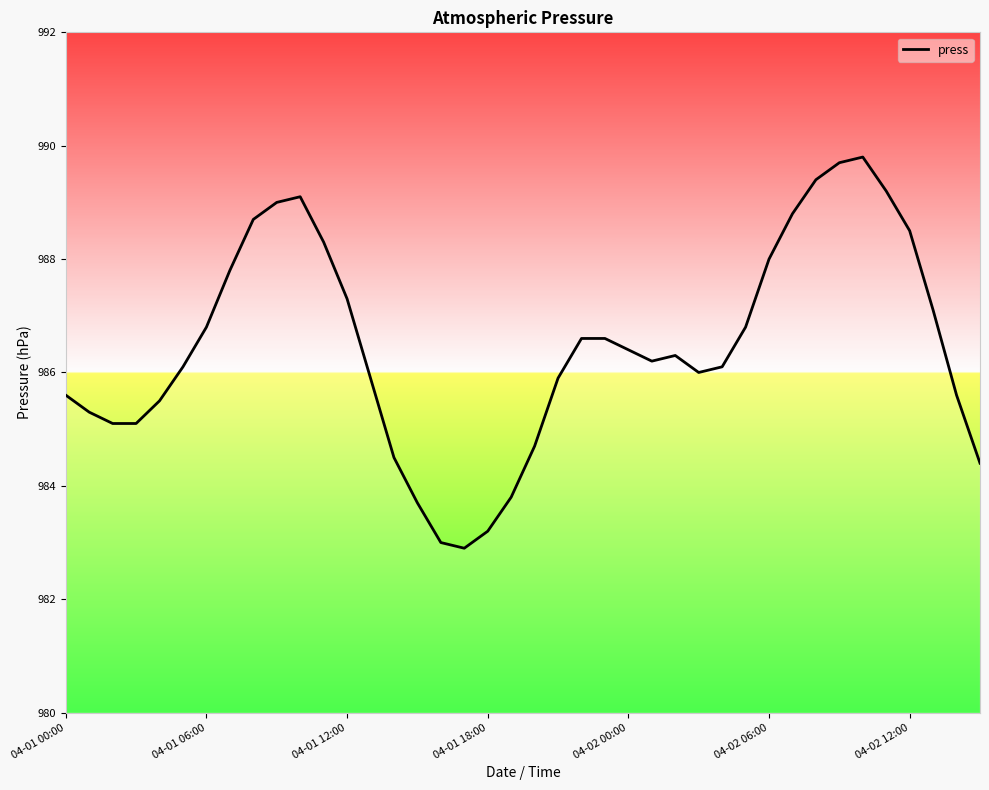

What is the smallest value displayed?

982.9